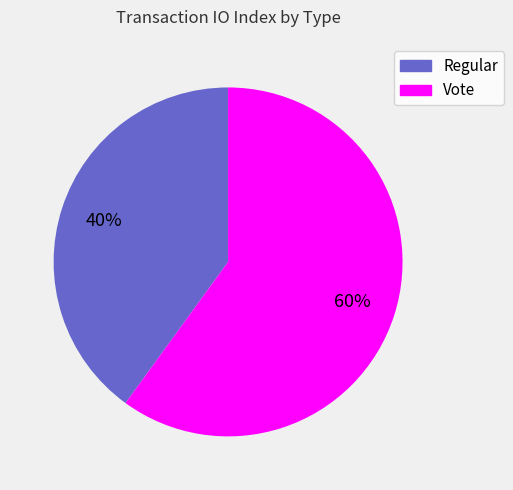

To the nearest percent, what is the difference between the Vote and Regular slice percentages?

20%